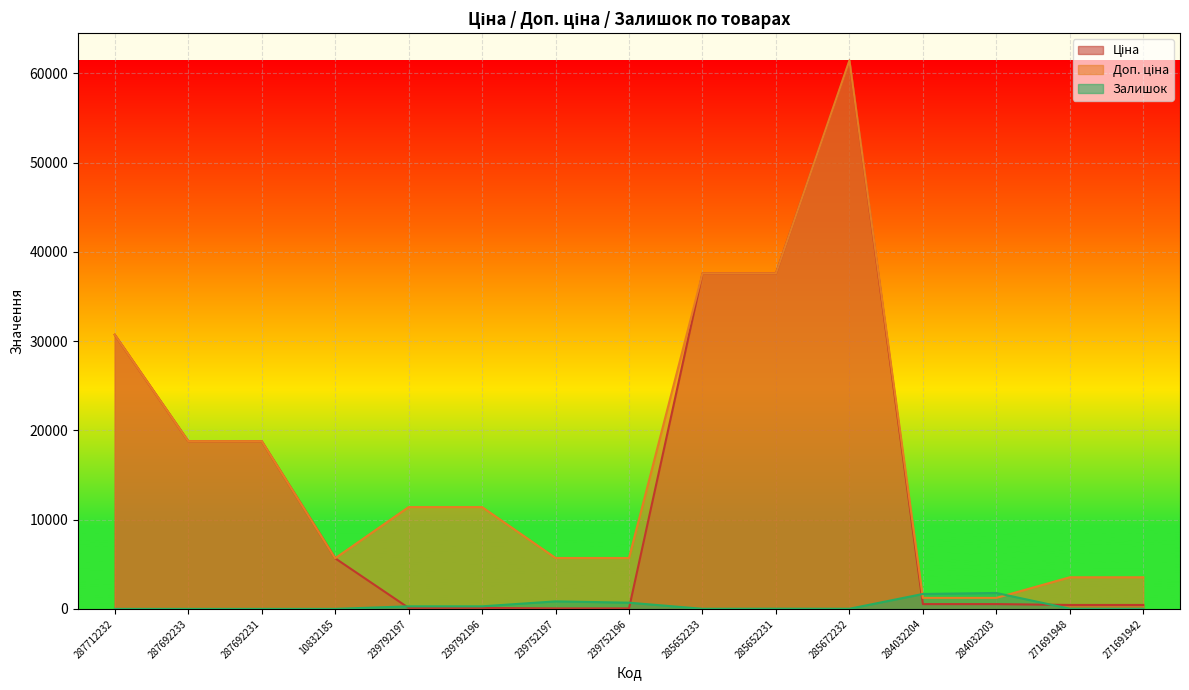

Where does the Залишок series first go above 22?

239792197